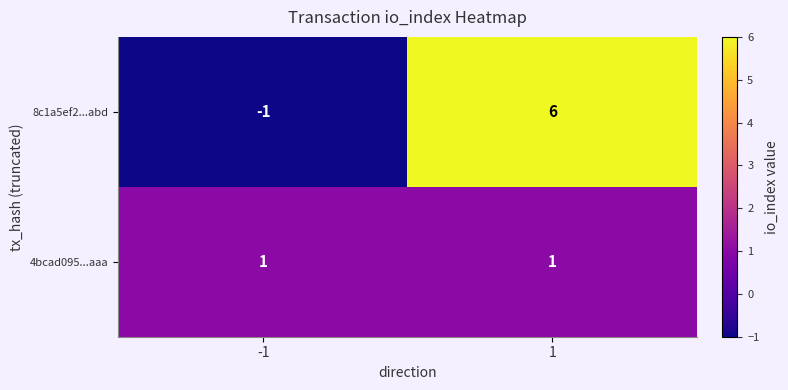

The 8c1a5ef2...abd series shows -1 at -1. True or false?

True